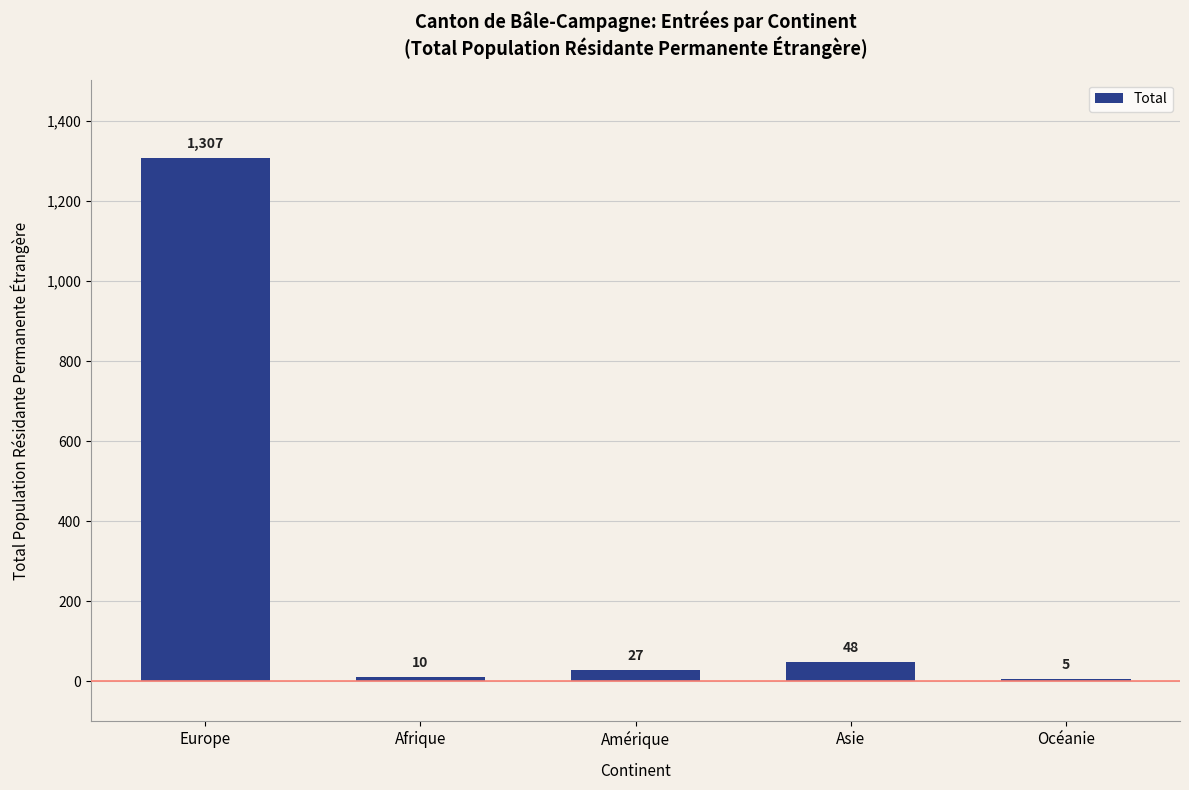

Reading left to right, extract all data points from this chart.

1307	10	27	48	5